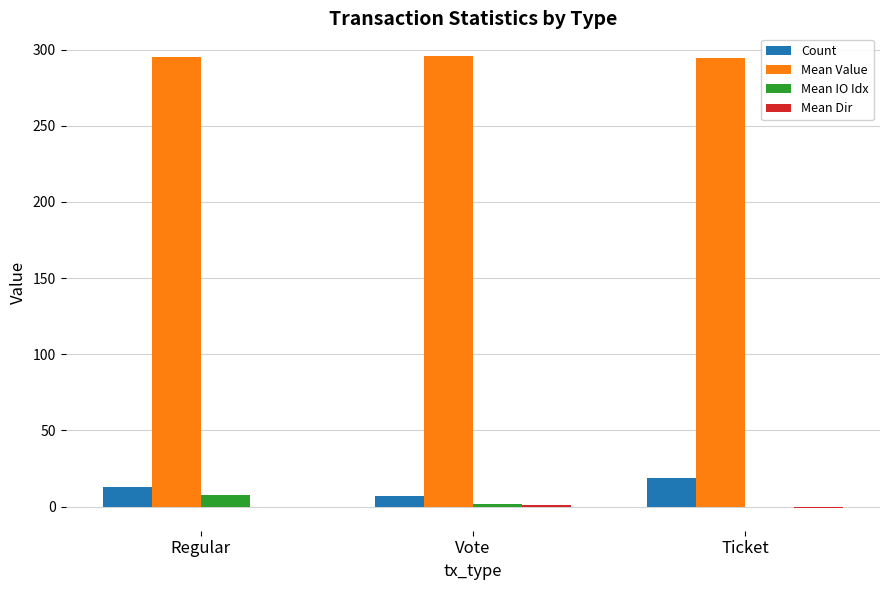

Which series has the largest total across all categories?

Mean Value